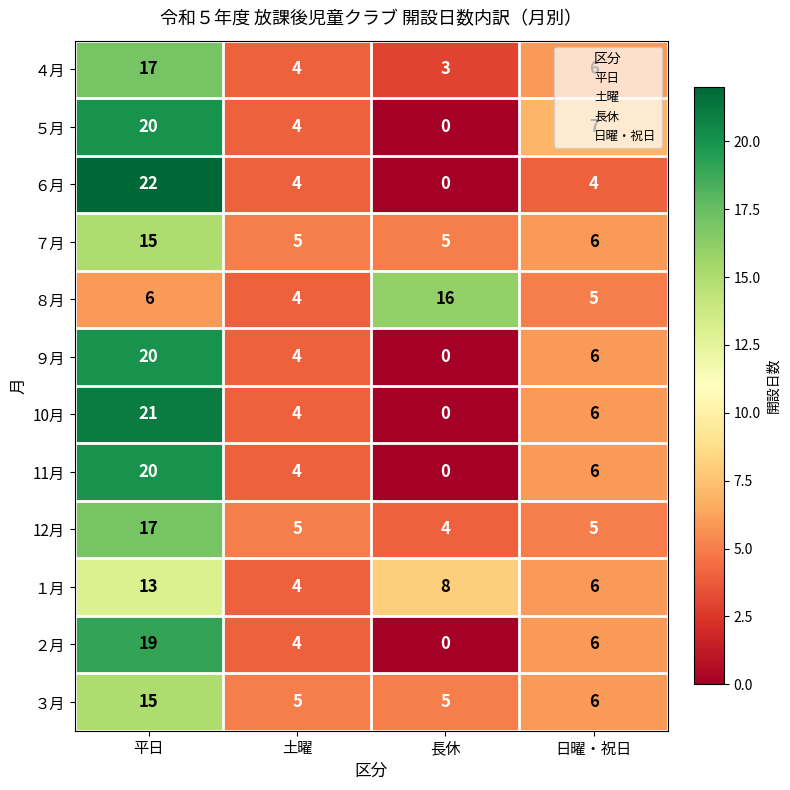

How many distinct data groups are displayed?

12